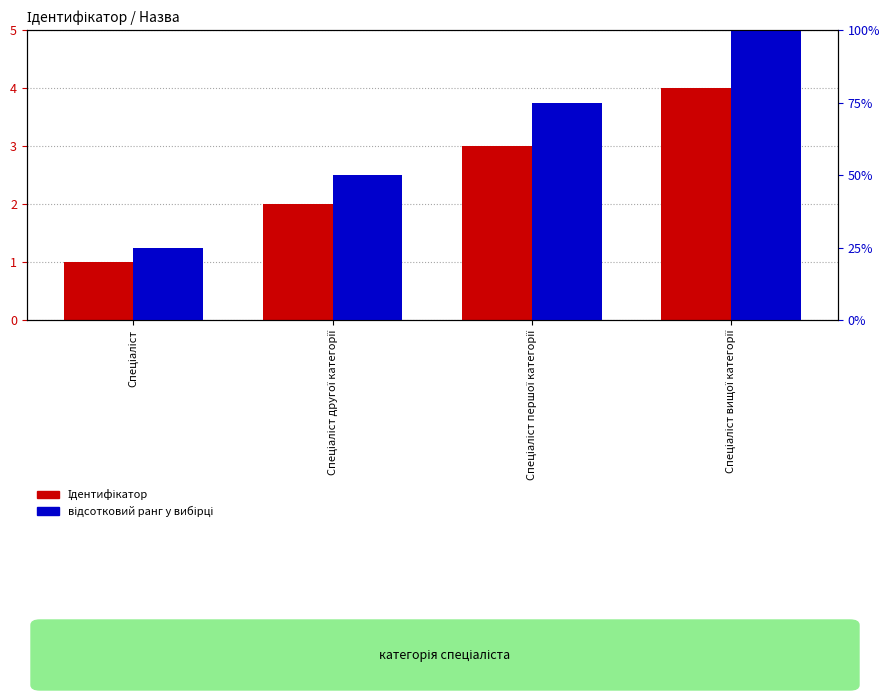

Is the value of Ідентифікатор at Спеціаліст greater than the value of відсотковий ранг у вибірці at Спеціаліст другої категорії?

No